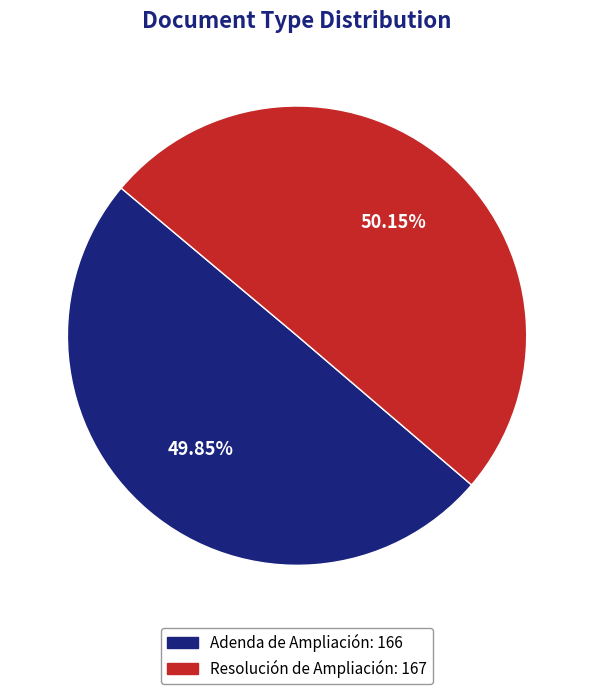

Approximately how many times larger is the value at Adenda de Ampliación compared to Resolución de Ampliación?

1.0